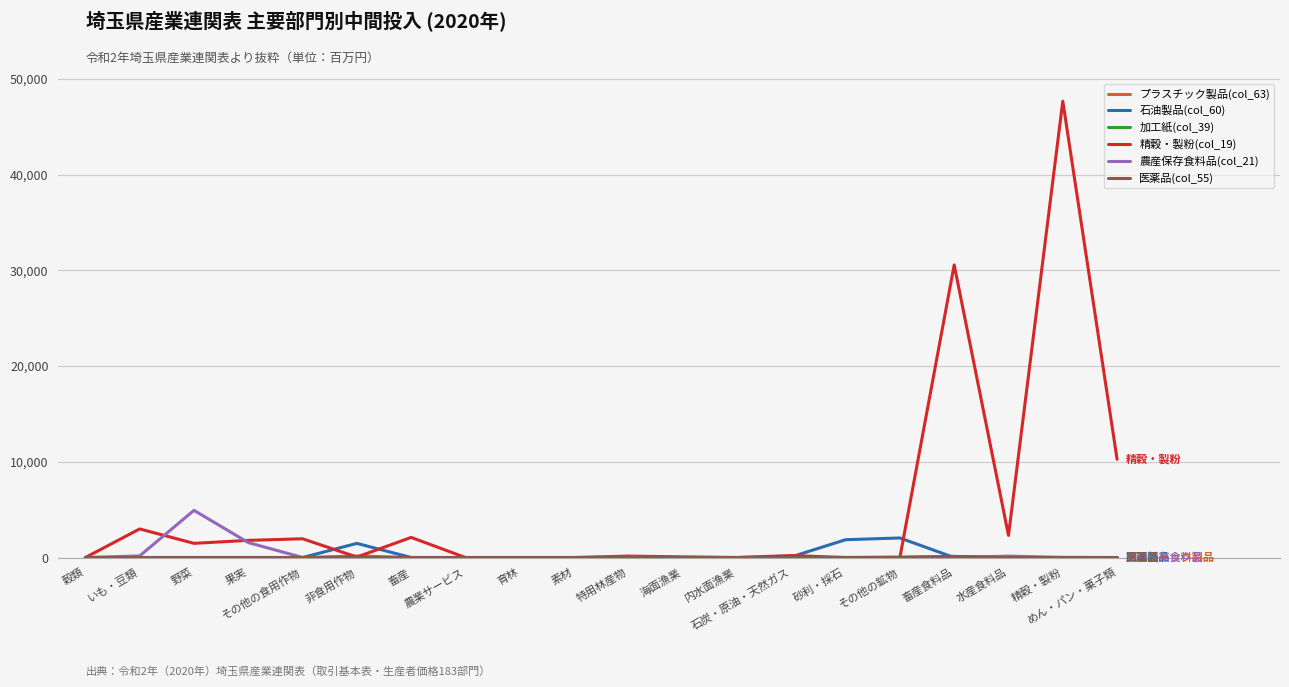

Reading left to right, what are all the values shown in this chart?

プラスチック製品(col_63): 穀類=0.0	いも・豆類=0.0	野菜=0.0	果実=0.0	その他の食用作物=0.0	非食用作物=161.7	畜産=0.0	農業サービス=0.0	育林=0.0	素材=0.0	特用林産物=0.0	海面漁業=0.0	内水面漁業=0.0	石炭・原油・天然ガス=10.6	砂利・採石=0.0	その他の鉱物=33.9	畜産食料品=0.0	水産食料品=0.0	精穀・製粉=0.0	めん・パン・菓子類=0.0
石油製品(col_60): 穀類=0.0	いも・豆類=0.0	野菜=0.0	果実=0.0	その他の食用作物=0.0	非食用作物=1477.1	畜産=0.0	農業サービス=0.0	育林=0.0	素材=0.0	特用林産物=0.0	海面漁業=0.0	内水面漁業=0.0	石炭・原油・天然ガス=65.8	砂利・採石=1860.6	その他の鉱物=2043.1	畜産食料品=0.0	水産食料品=0.0	精穀・製粉=0.0	めん・パン・菓子類=0.0
加工紙(col_39): 穀類=0.0	いも・豆類=0.0	野菜=0.0	果実=0.0	その他の食用作物=0.0	非食用作物=0.0	畜産=0.0	農業サービス=0.0	育林=0.0	素材=0.2	特用林産物=0.0	海面漁業=0.0	内水面漁業=0.0	石炭・原油・天然ガス=0.8	砂利・採石=0.0	その他の鉱物=0.1	畜産食料品=110.4	水産食料品=0.0	精穀・製粉=0.0	めん・パン・菓子類=0.0
精穀・製粉(col_19): 穀類=0.0	いも・豆類=2985.7	野菜=1481.0	果実=1791.7	その他の食用作物=1958.9	非食用作物=48.1	畜産=2101.3	農業サービス=0.0	育林=0.0	素材=0.0	特用林産物=150.5	海面漁業=68.2	内水面漁業=0.0	石炭・原油・天然ガス=206.5	砂利・採石=0.0	その他の鉱物=0.0	畜産食料品=30572.8	水産食料品=2309.1	精穀・製粉=47675.9	めん・パン・菓子類=10255.7
農産保存食料品(col_21): 穀類=0.0	いも・豆類=166.2	野菜=4927.4	果実=1561.0	その他の食用作物=3.6	非食用作物=0.0	畜産=0.0	農業サービス=0.0	育林=0.0	素材=0.0	特用林産物=34.7	海面漁業=0.0	内水面漁業=0.0	石炭・原油・天然ガス=0.0	砂利・採石=0.0	その他の鉱物=0.0	畜産食料品=0.0	水産食料品=147.0	精穀・製粉=11.8	めん・パン・菓子類=0.0
医薬品(col_55): 穀類=0.0	いも・豆類=0.0	野菜=0.0	果実=0.0	その他の食用作物=0.0	非食用作物=0.0	畜産=0.0	農業サービス=0.0	育林=0.0	素材=0.0	特用林産物=0.0	海面漁業=0.0	内水面漁業=0.0	石炭・原油・天然ガス=1.6	砂利・採石=0.0	その他の鉱物=23.1	畜産食料品=117.2	水産食料品=0.0	精穀・製粉=0.0	めん・パン・菓子類=0.0